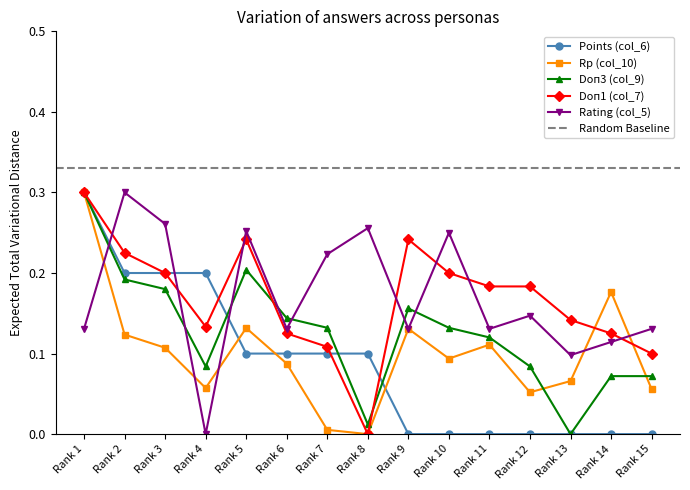

How many lines are shown in the chart?

5